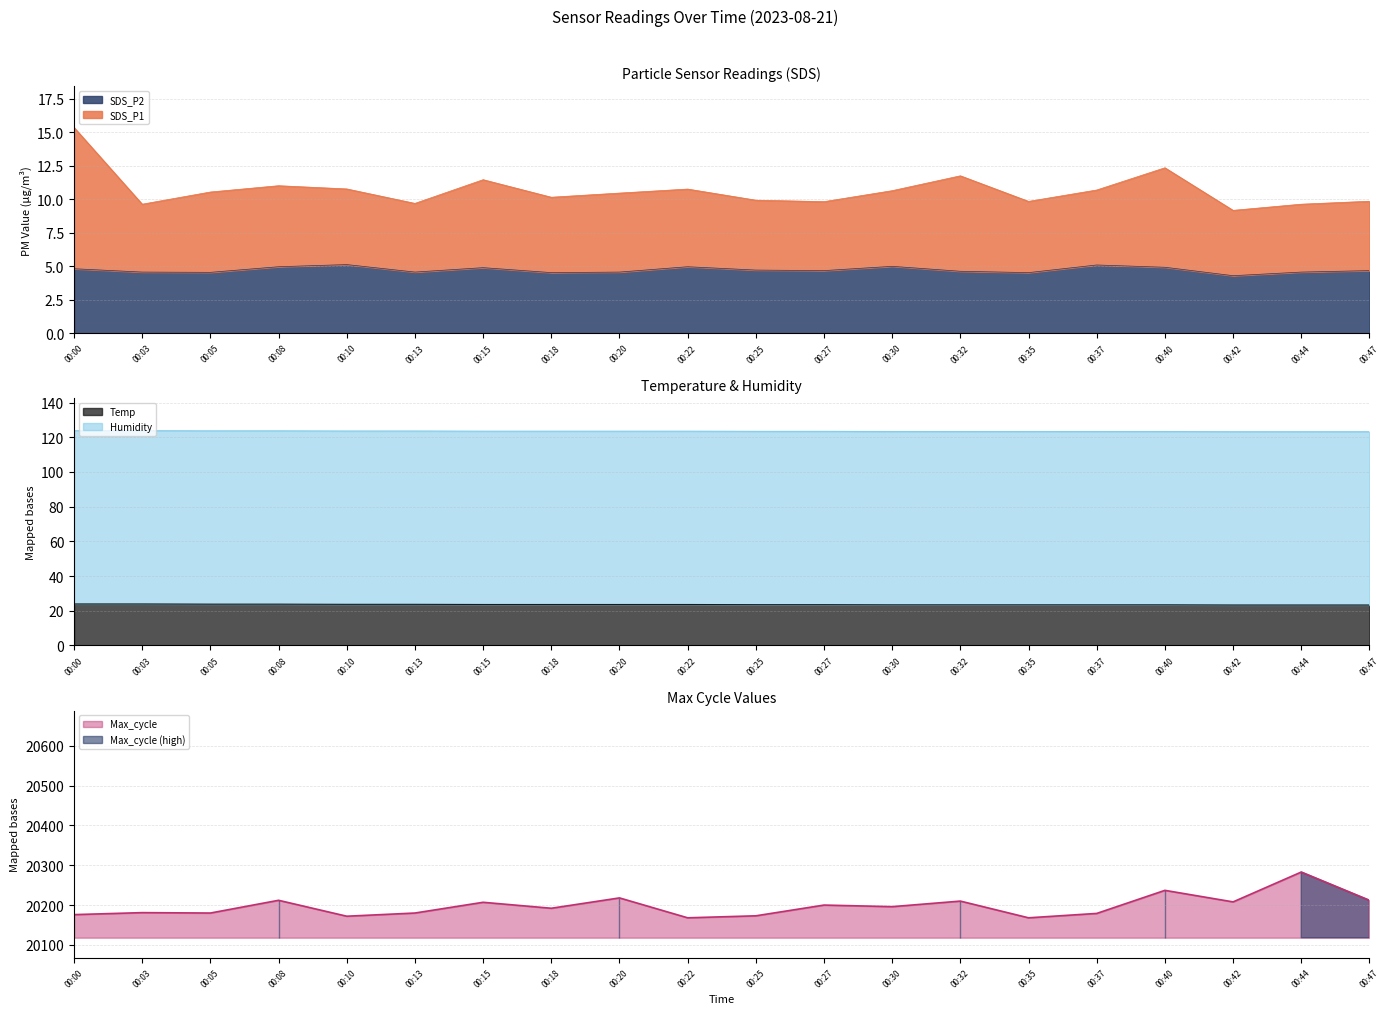

What is the minimum value for SDS_P2?

4.3